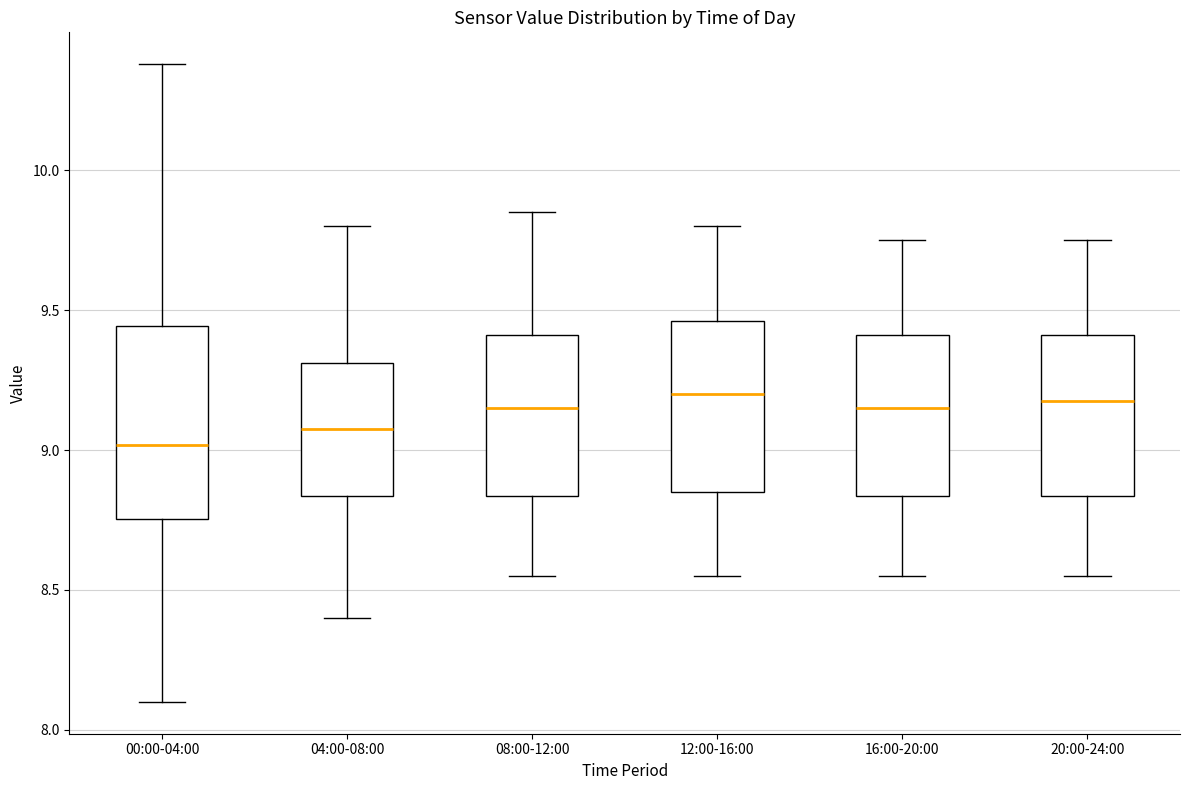

Which box is the tallest, from its lower edge to its upper edge?

00:00-04:00